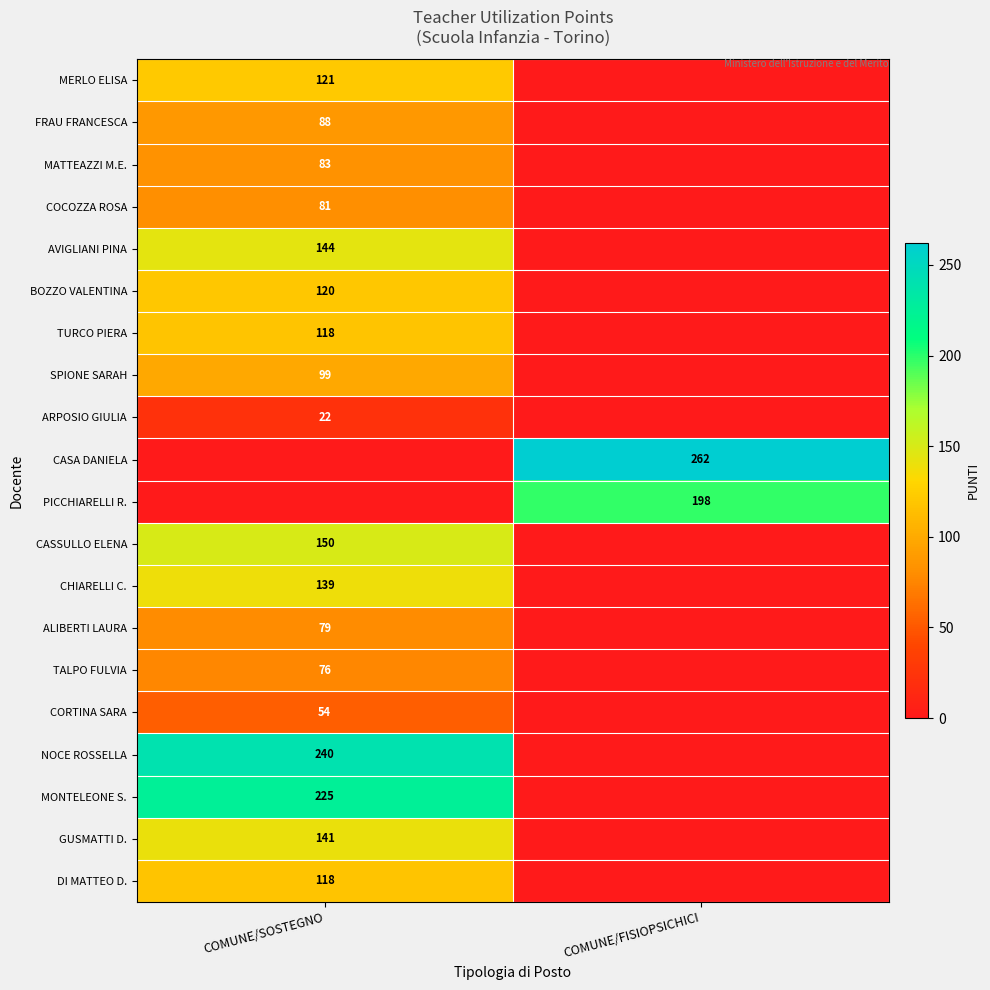

The value of NOCE ROSSELLA at COMUNE/SOSTEGNO is 359. True or false?

False